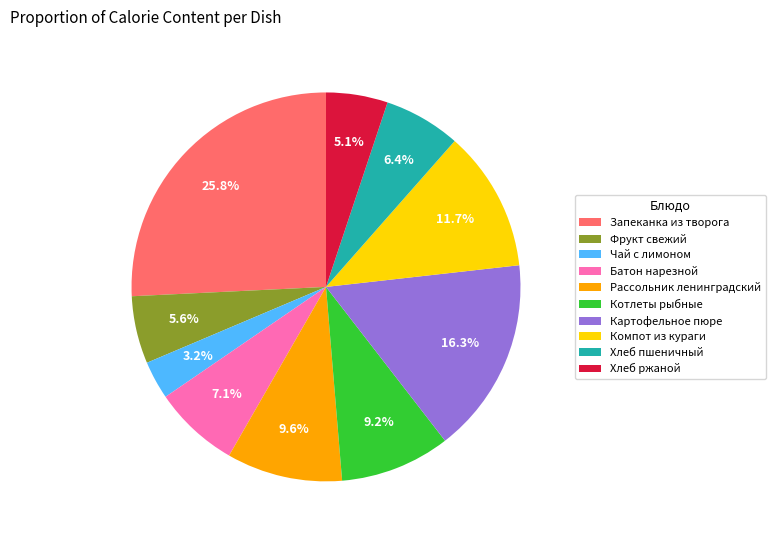

Which slice is the smallest?

Чай с лимоном